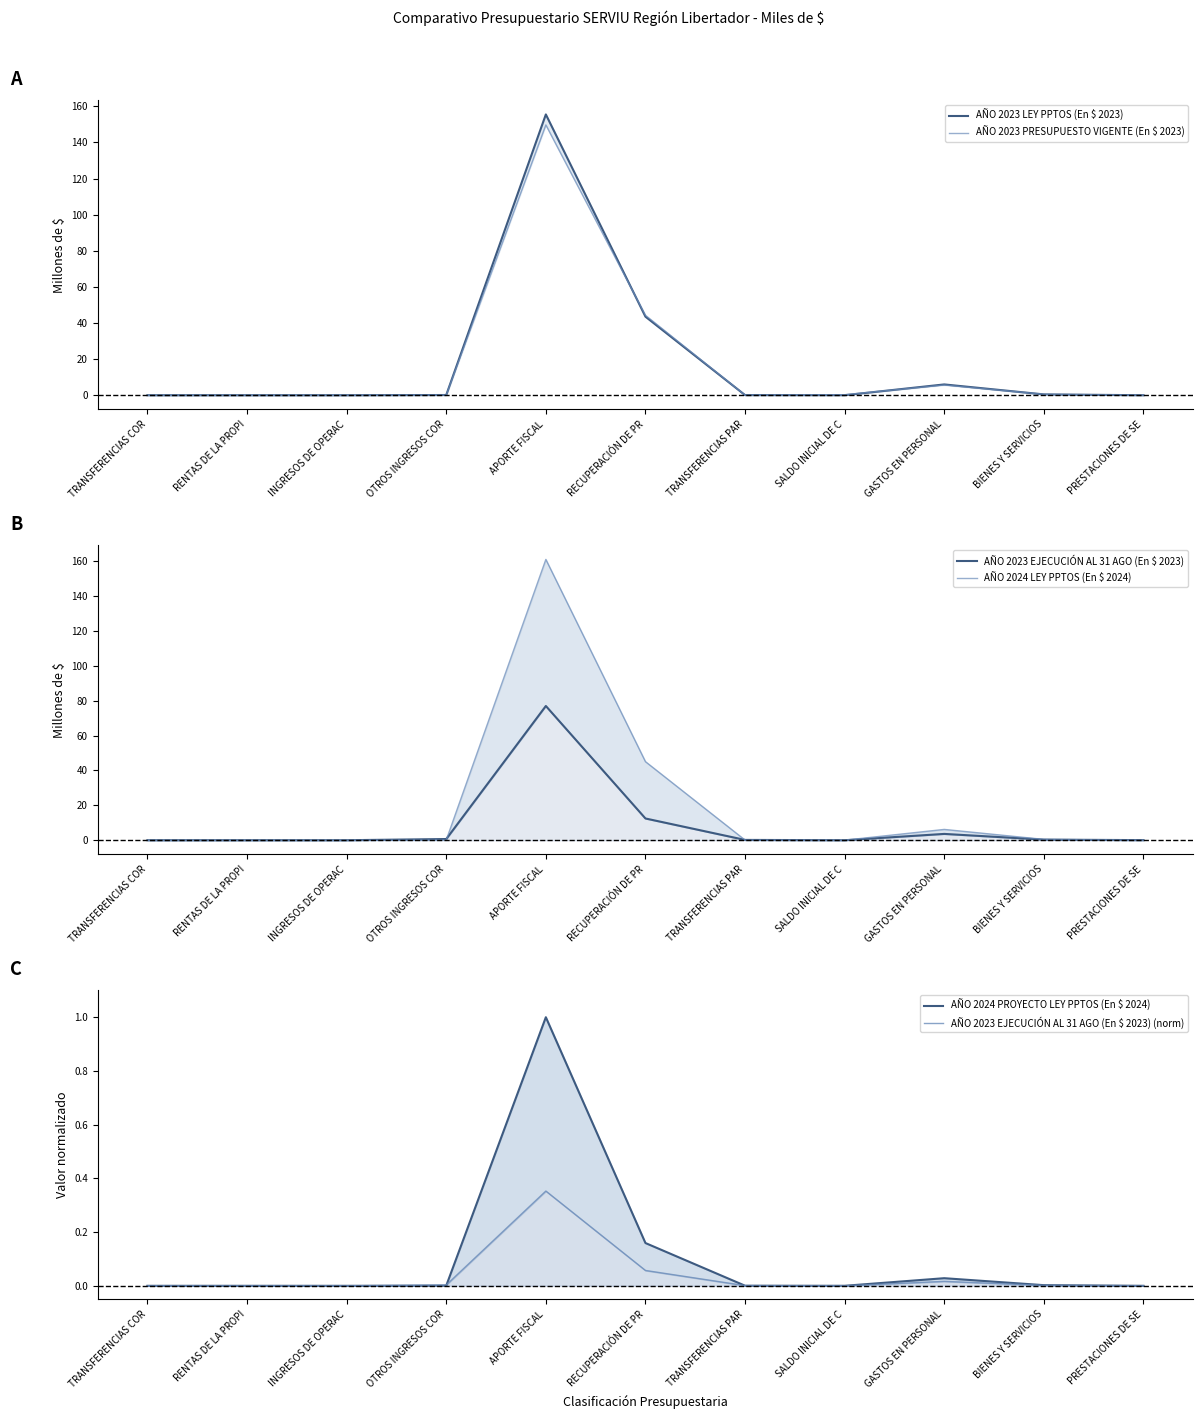

Which has a higher value, INGRESOS DE OPERAC or TRANSFERENCIAS COR?

INGRESOS DE OPERAC